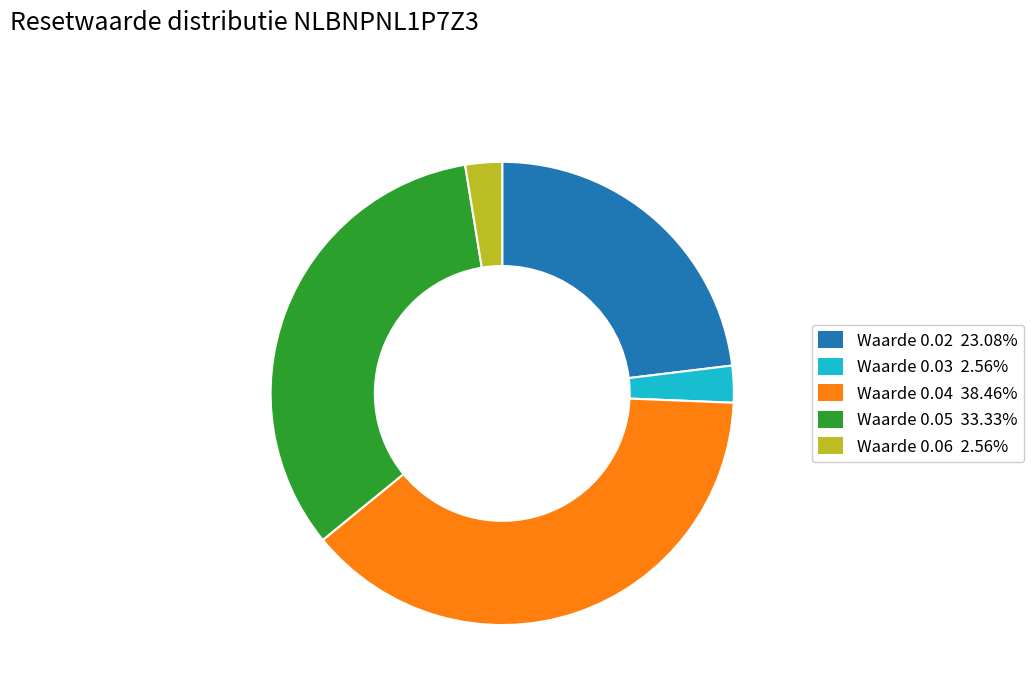

Which category has the biggest portion of the pie?

Waarde 0.04